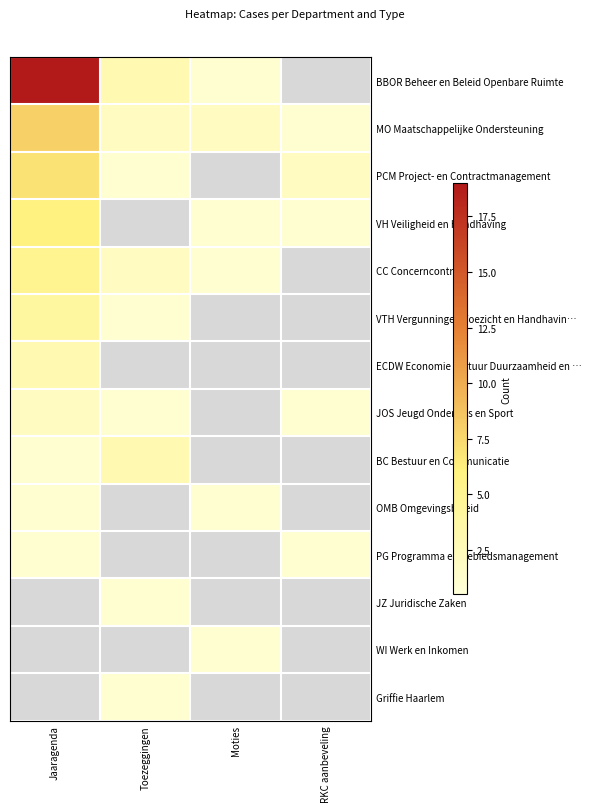

What is the maximum value shown in the chart?

19